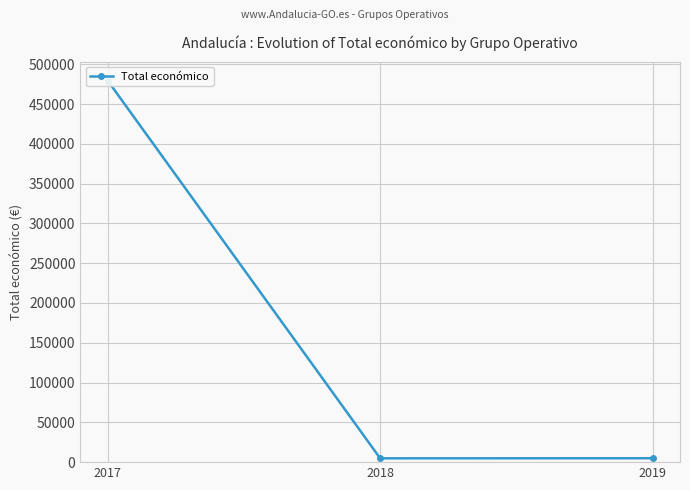

Rank the categories by value from highest to lowest.

2017, 2019, 2018